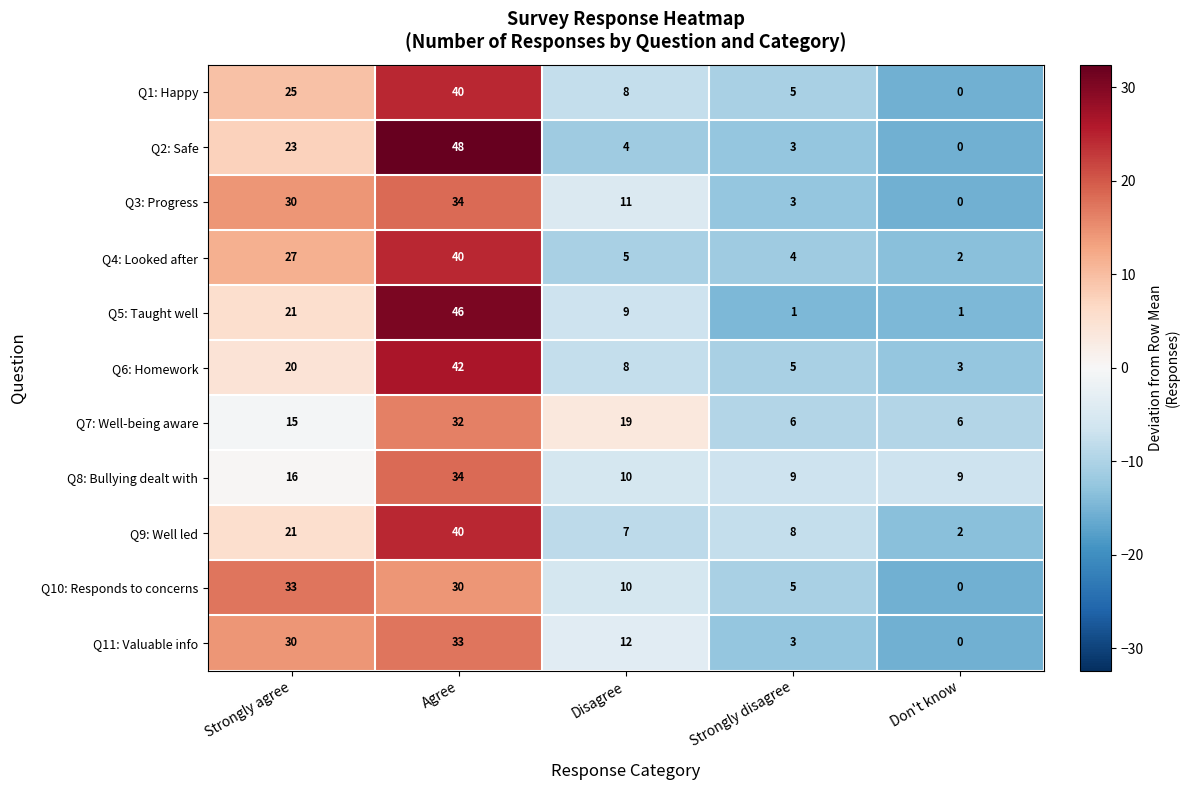

What is the maximum value shown in the chart?

48